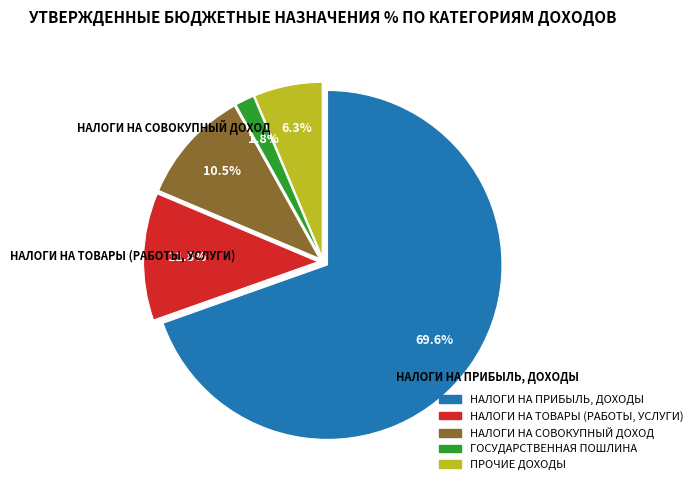

What is the largest slice in the pie chart?

НАЛОГИ НА ПРИБЫЛЬ, ДОХОДЫ